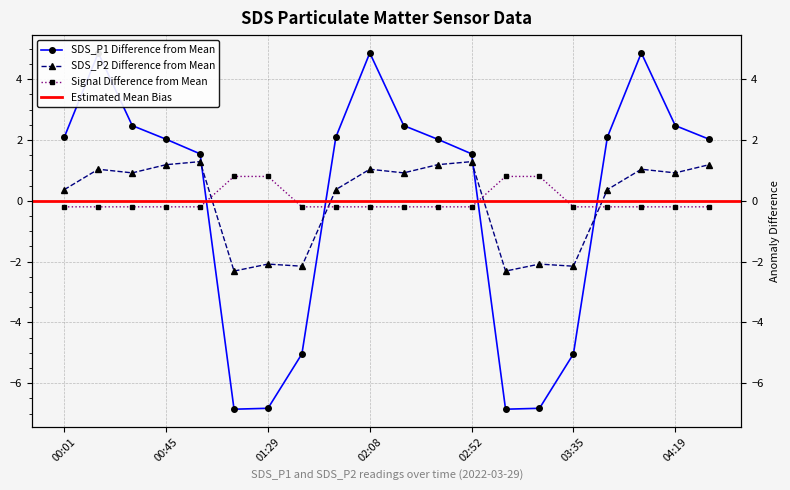

Which has a higher value, 00:16 or 02:37?

00:16